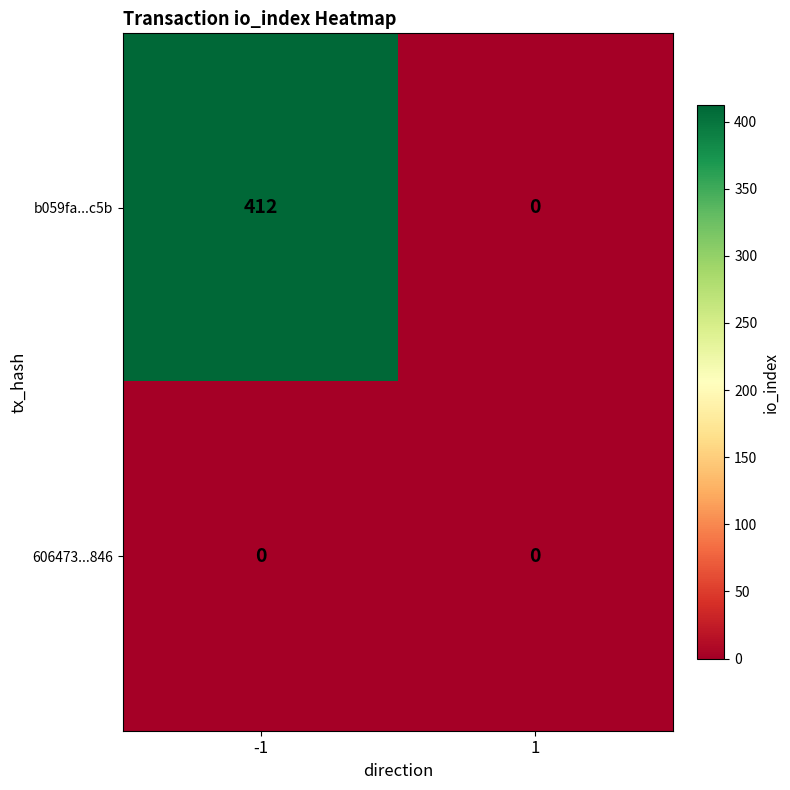

Reading left to right, what are all the values shown in this chart?

b059fa...c5b: 412	0
606473...846: 0	0